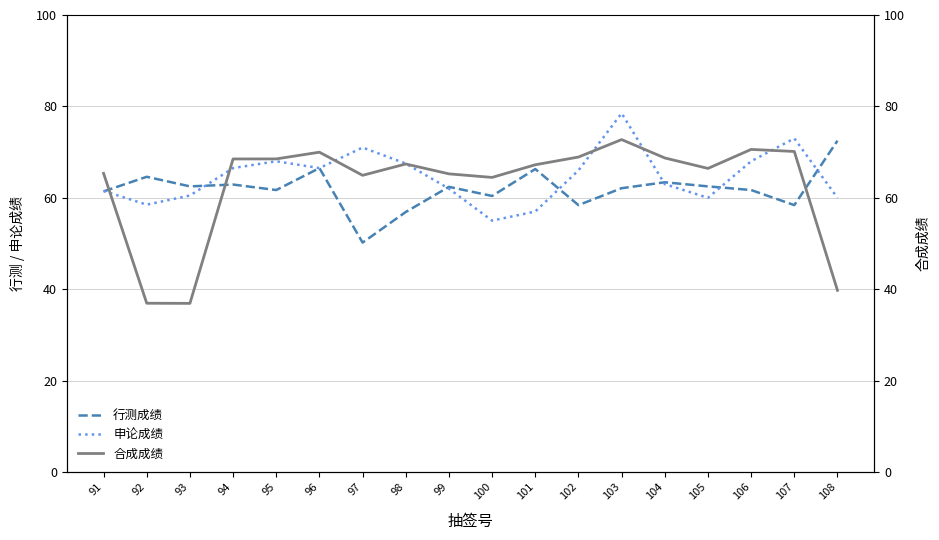

How many interior local peaks does the 申论成绩 series have?

4